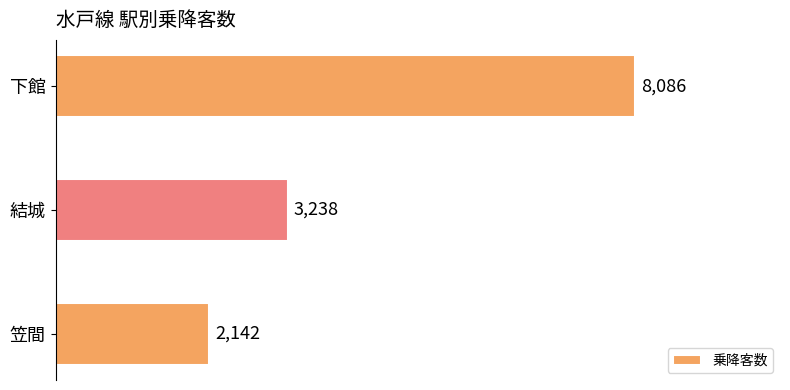

Does the chart contain stacked bars?

No